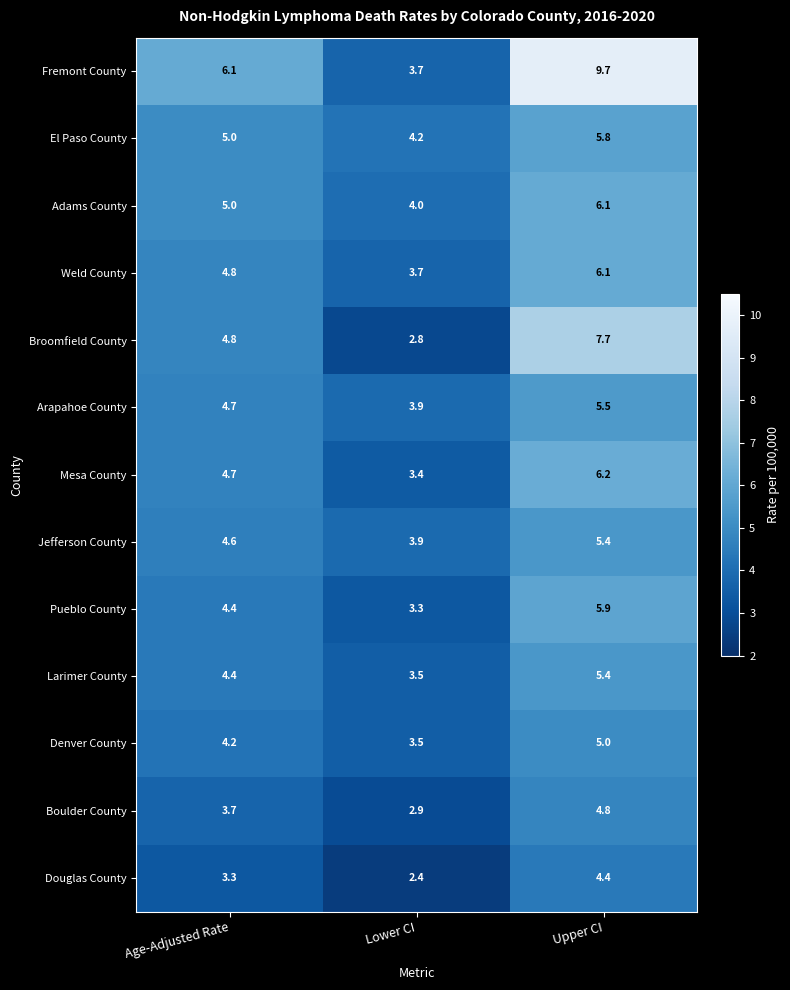

What is the approximate value of Weld County at Lower CI?

3.7